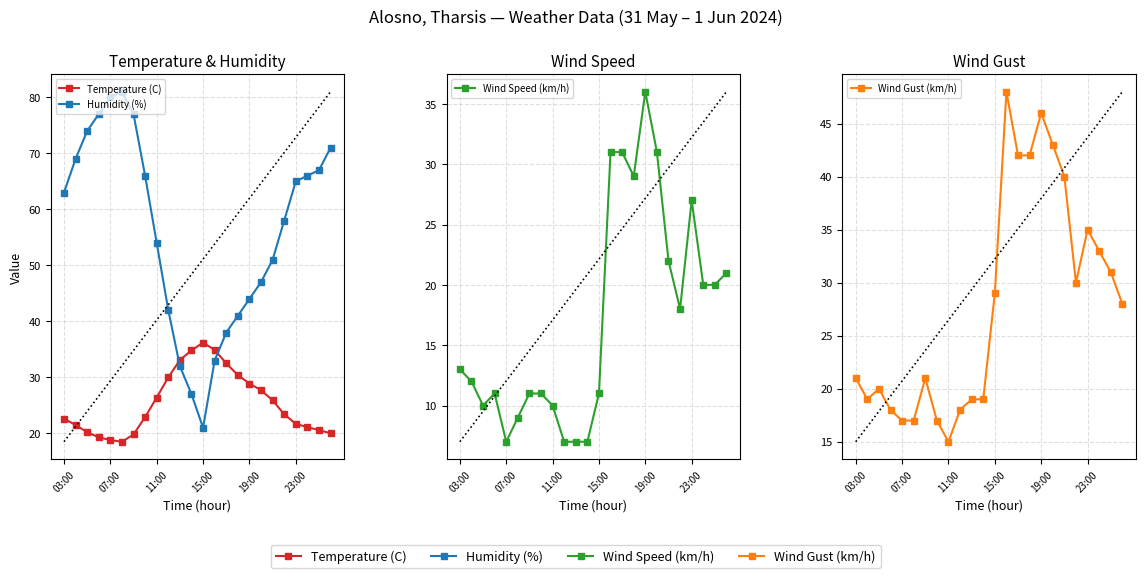

Which series changed the most between 16 and 23?

Humidity (%)